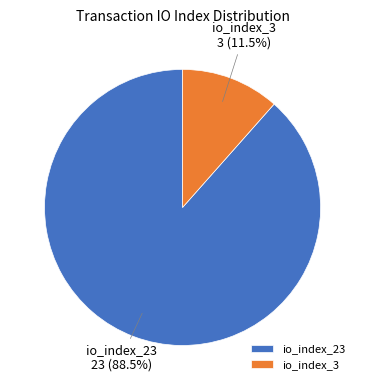

Between io_index_23 and io_index_3, which is larger?

io_index_23